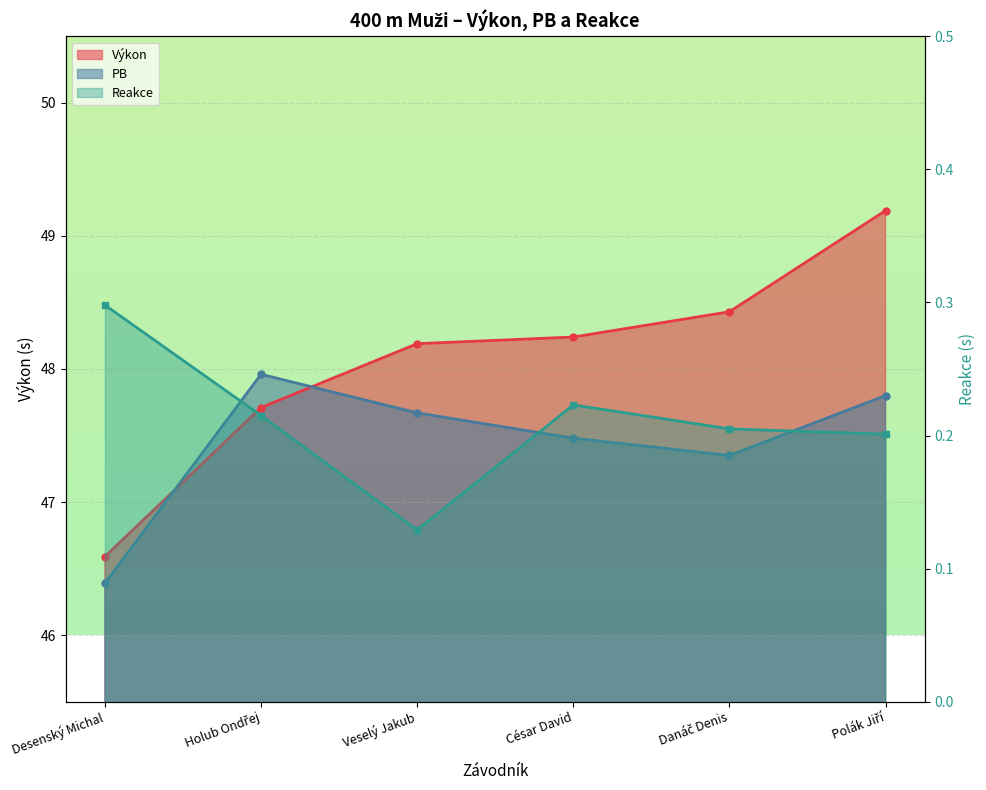

What is the difference between the PB values at César David and Holub Ondřej?

0.5